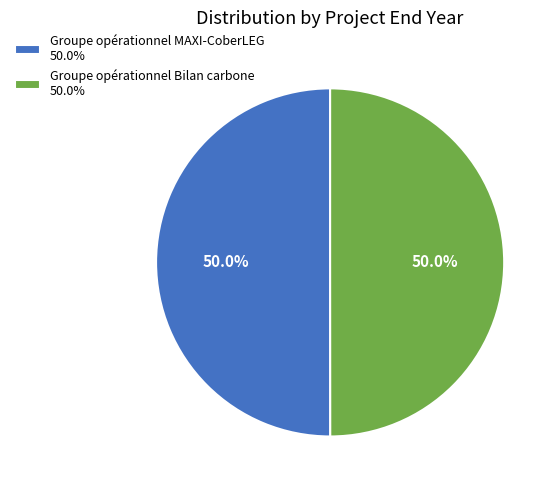

What percentage is NOT represented by Groupe opérationnel MAXI-CoberLEG 50.0%?

50.0%